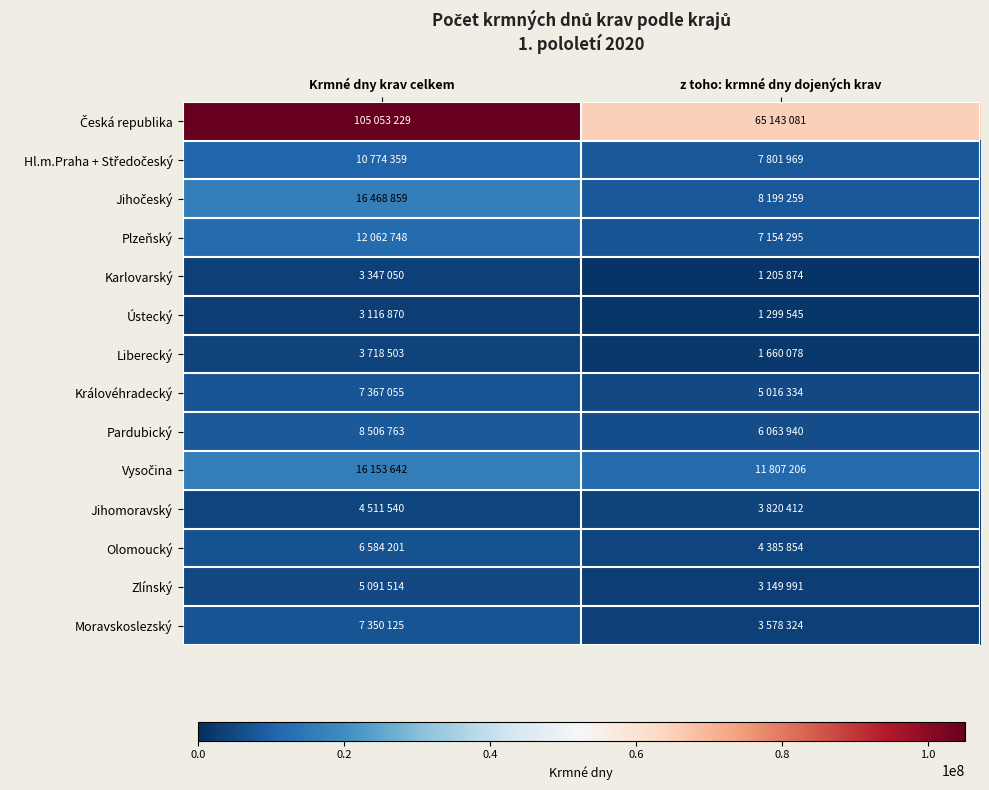

At how many categories does at least one series exceed 86709158?

1